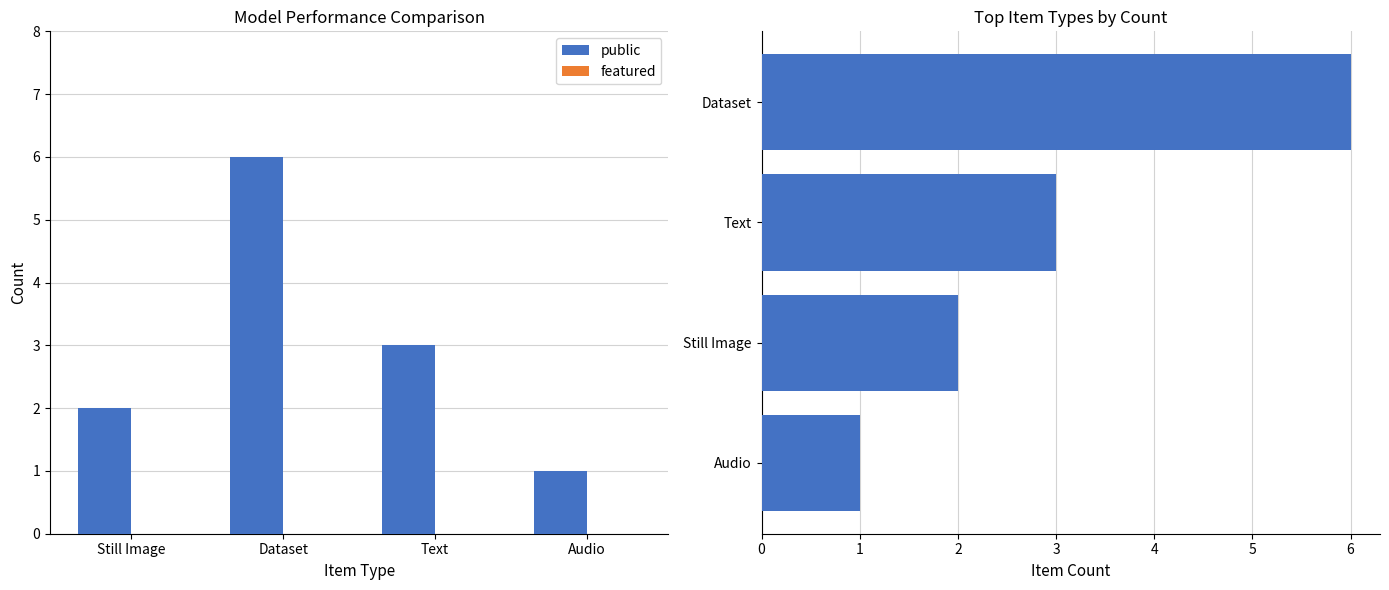

What is the maximum value for Item Count?

6